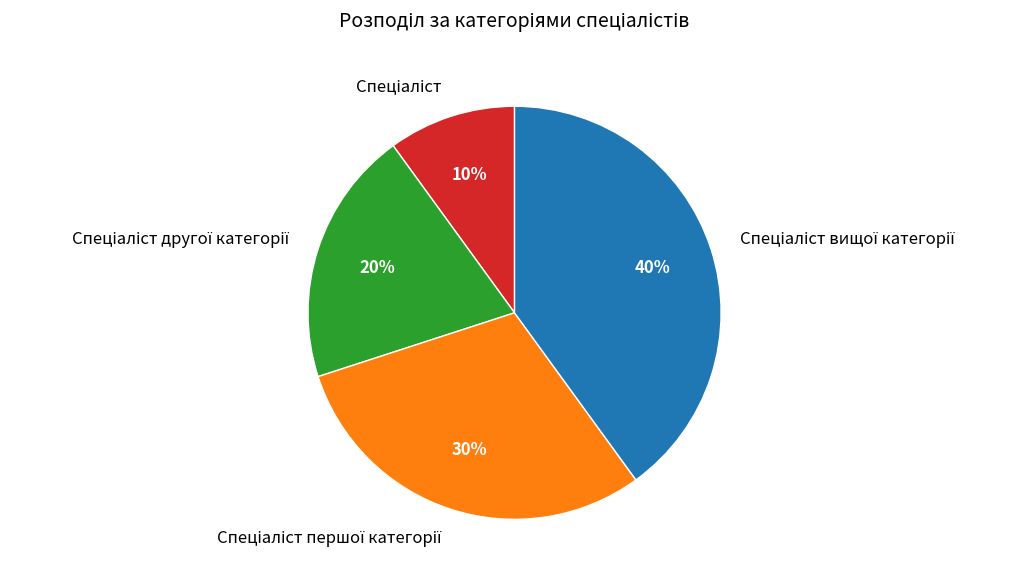

To the nearest percent, what is the difference between the largest and smallest slice percentages?

30%